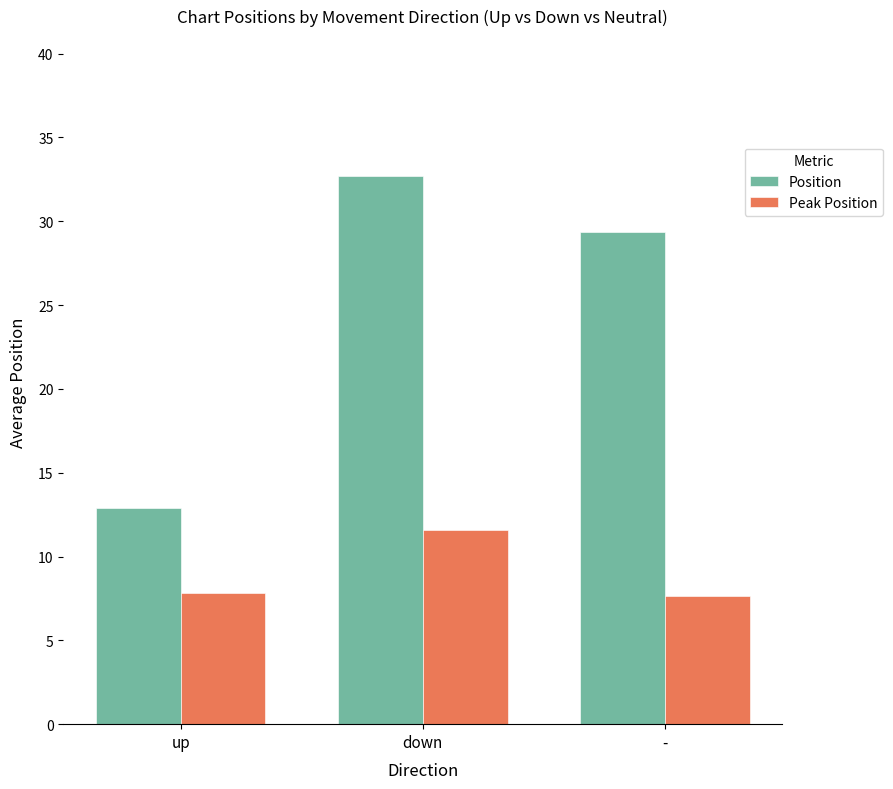

Which series has the widest spread of values?

Position